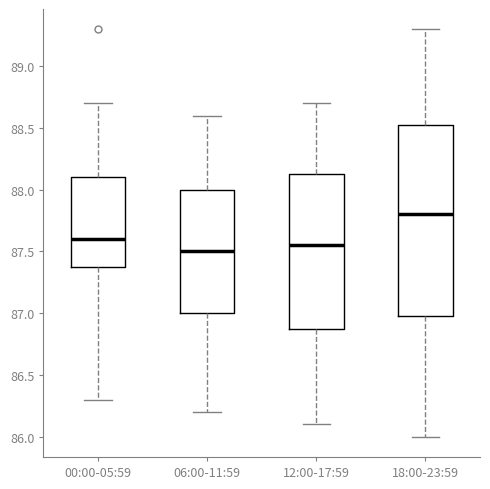

Reading left to right, transcribe this box plot: for each box, give where its median line is, the range the box spans, and where its two whiskers end, as read against the y-axis. The values are not printed on the chart, so give them approximately, as read against the axis.

00:00-05:59: median 87.60, box 87.40 to 88.10, whiskers 86.30 to 88.70
06:00-11:59: median 87.50, box 87.00 to 88.00, whiskers 86.20 to 88.60
12:00-17:59: median 87.55, box 86.90 to 88.15, whiskers 86.10 to 88.70
18:00-23:59: median 87.80, box 87.00 to 88.55, whiskers 86.00 to 89.30